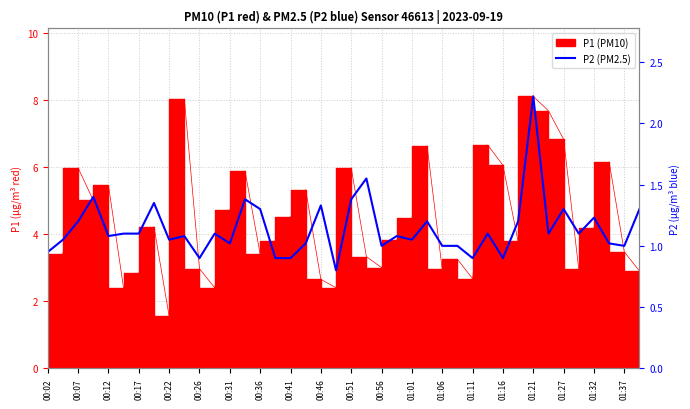

How many points are higher than both their immediate neighbors (excluding endpoints)?

13